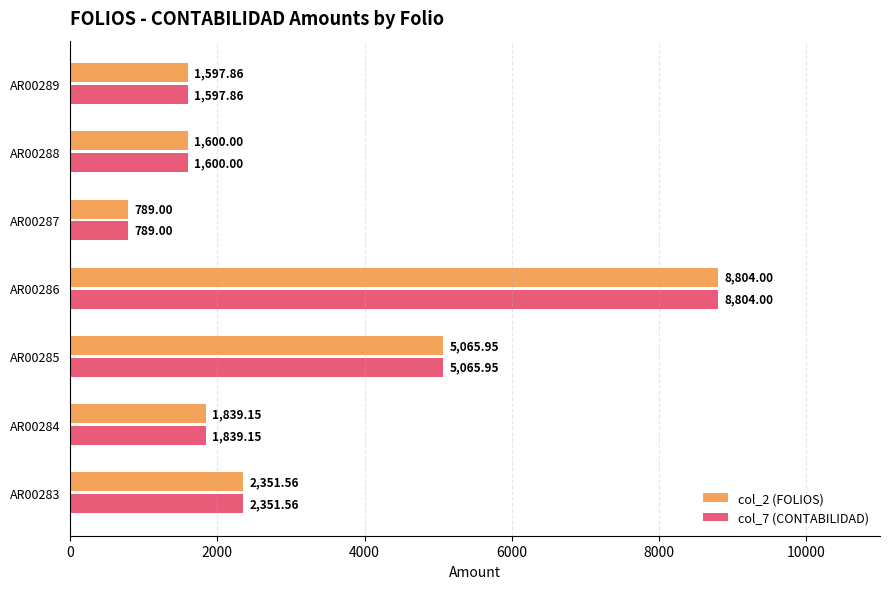

Is the value of col_2 (FOLIOS) at AR00283 greater than the value of col_7 (CONTABILIDAD) at AR00286?

No